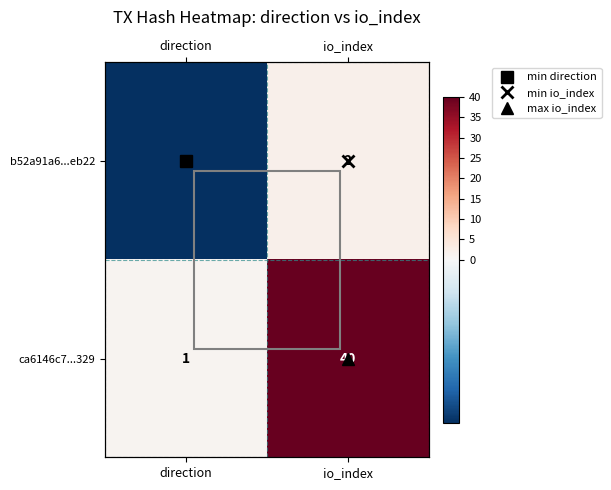

Which series changed the most between direction and io_index?

ca6146c7...329